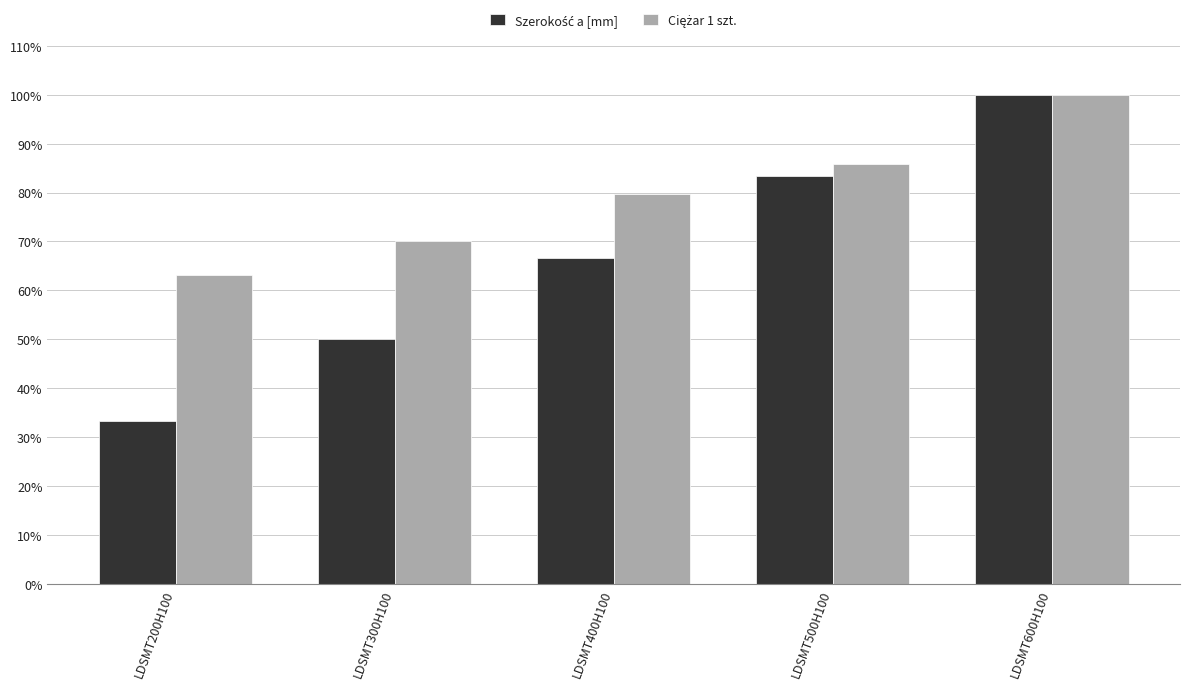

What is the maximum value shown in the chart?

100.0